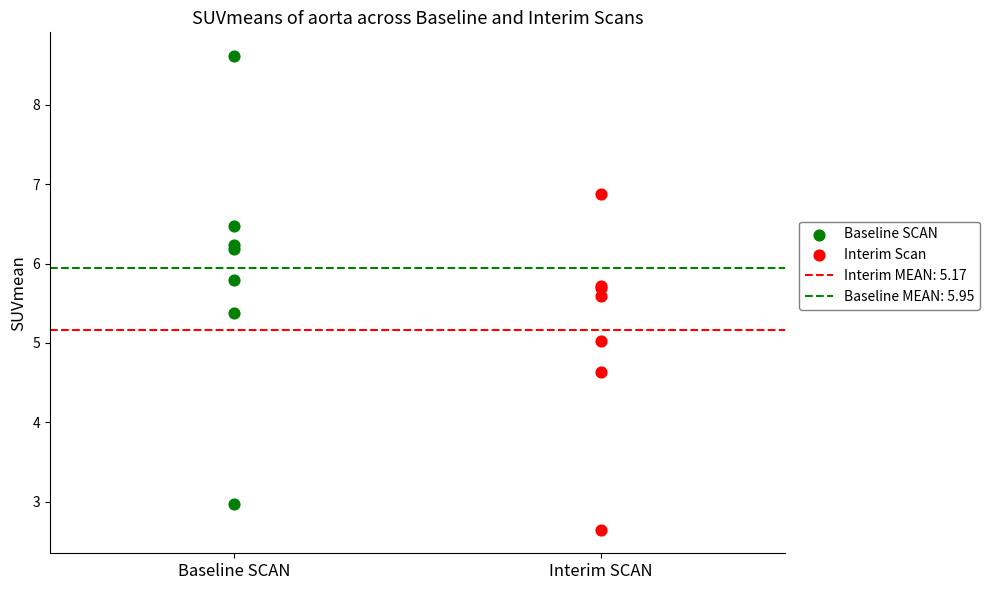

Which series contains the highest Y value?

Baseline SCAN